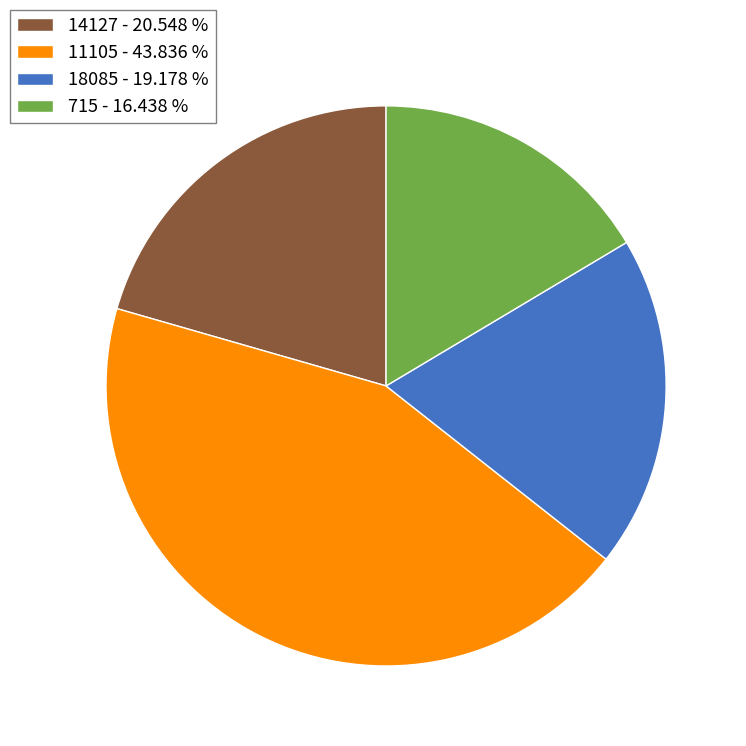

Does any single category account for the majority?

No